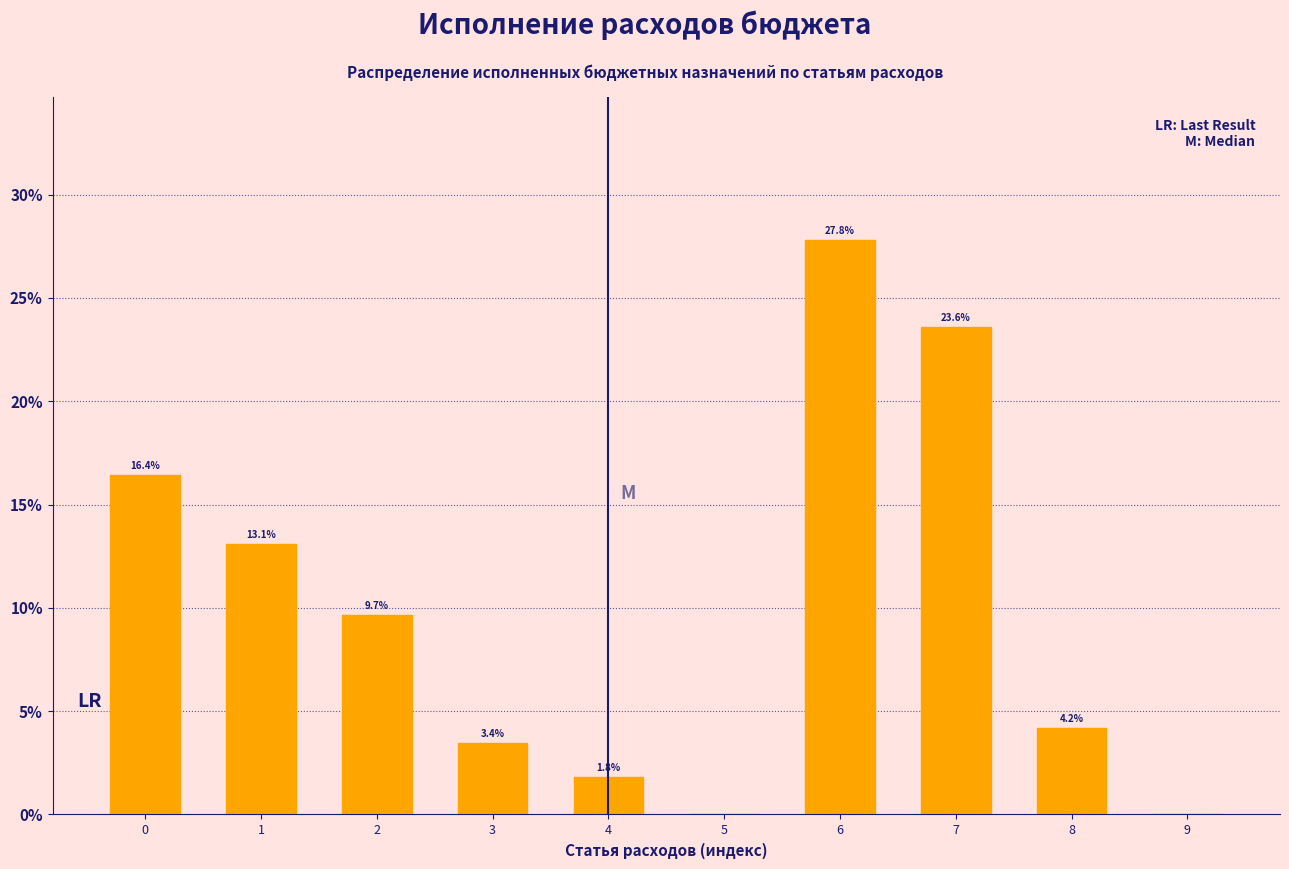

Reading left to right, transcribe all the data shown in this chart.

0=16.4	1=13.1	2=9.7	3=3.4	4=1.8	5=0.0	6=27.8	7=23.6	8=4.2	9=0.0